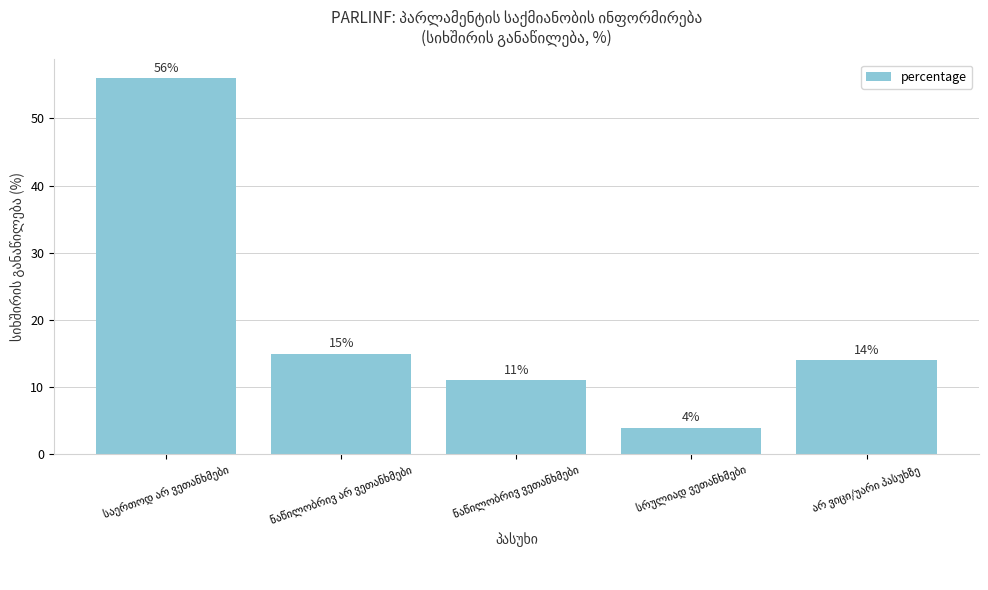

What is the value of the 2nd bar from the left?

15